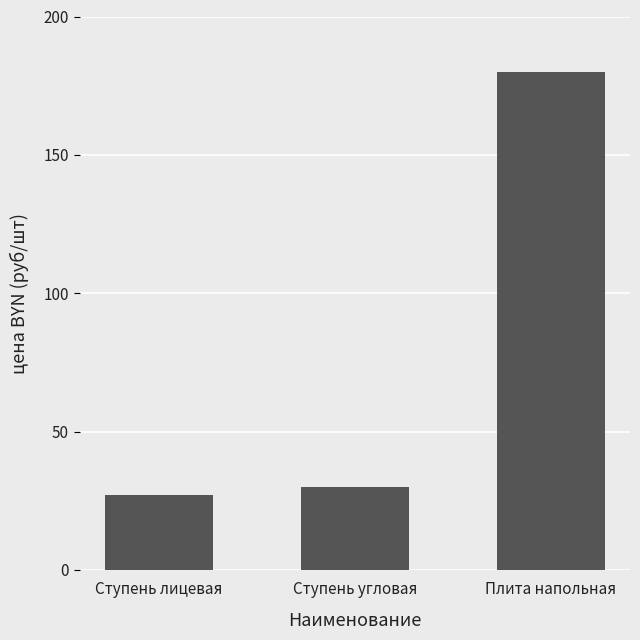

What position from the right is Плита напольная?

1